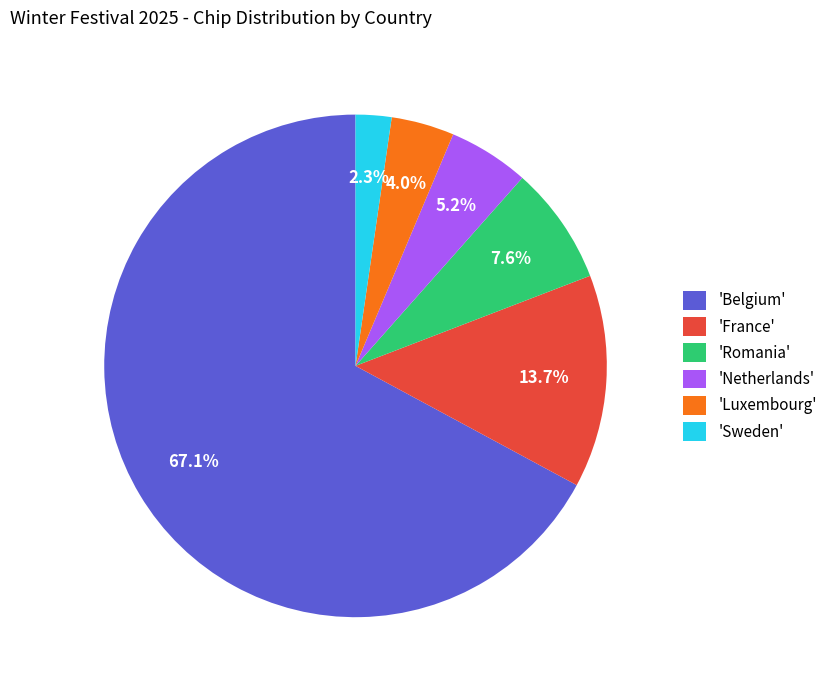

Does any single category account for the majority?

Yes